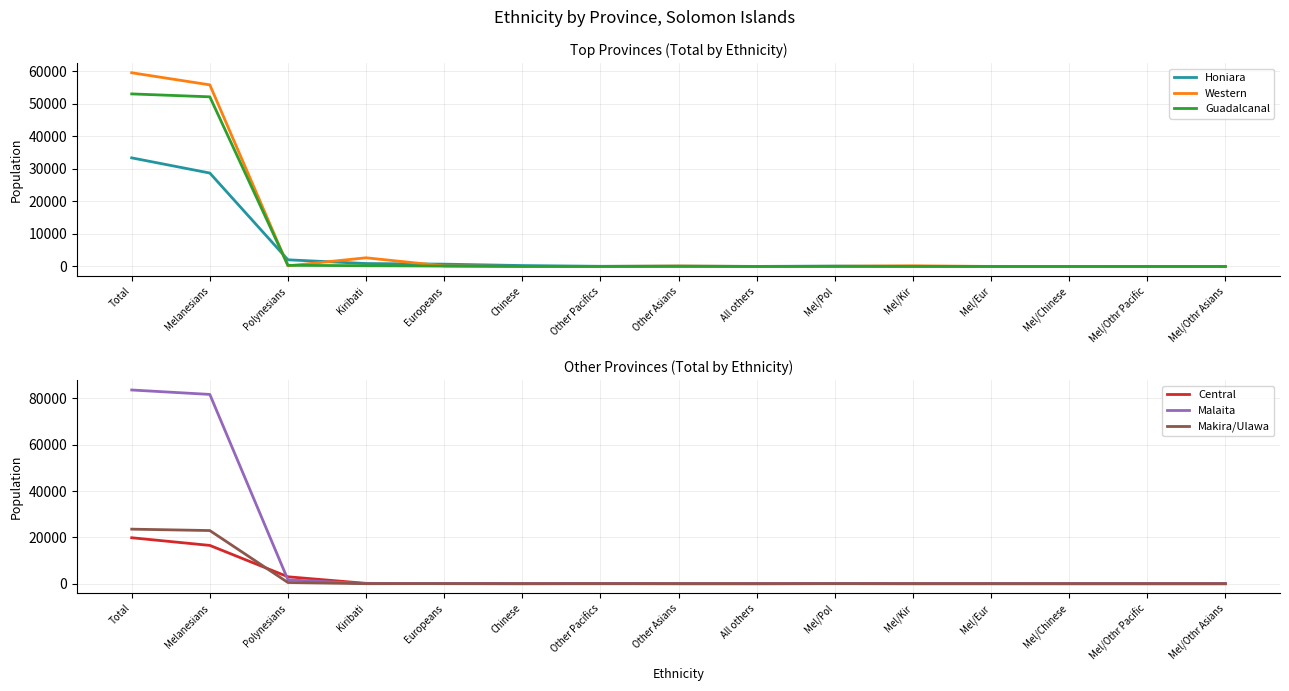

The value of Honiara at Mel/Pol is 125. True or false?

True